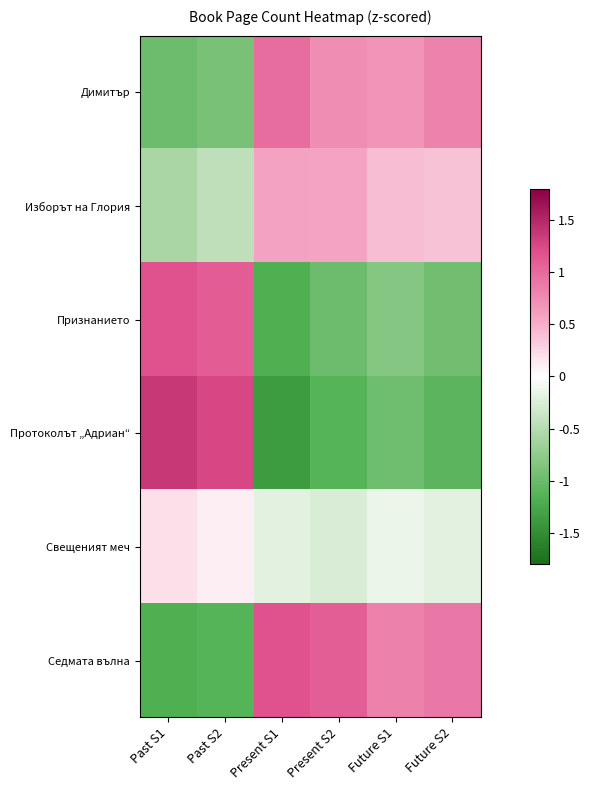

Which series has the largest range (max minus min)?

Протоколът „Адриан“